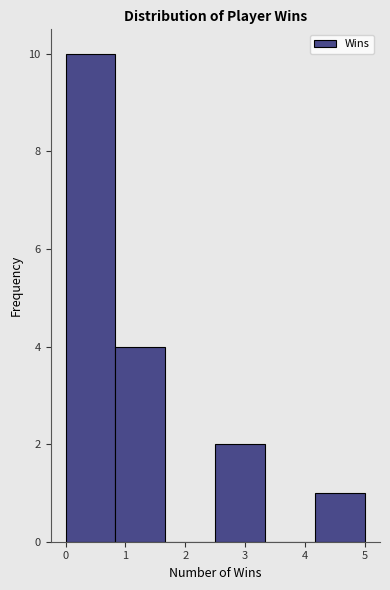

Over which range of the x-axis is the bar tallest?

0.0 to 0.8